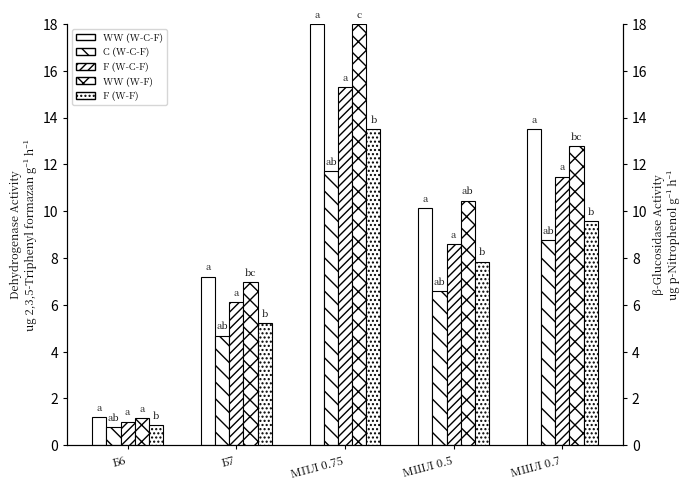

Rank the series at МШЛ 0.7 from highest to lowest value.

WW (W-C-F), WW (W-F), F (W-C-F), F (W-F), C (W-C-F)